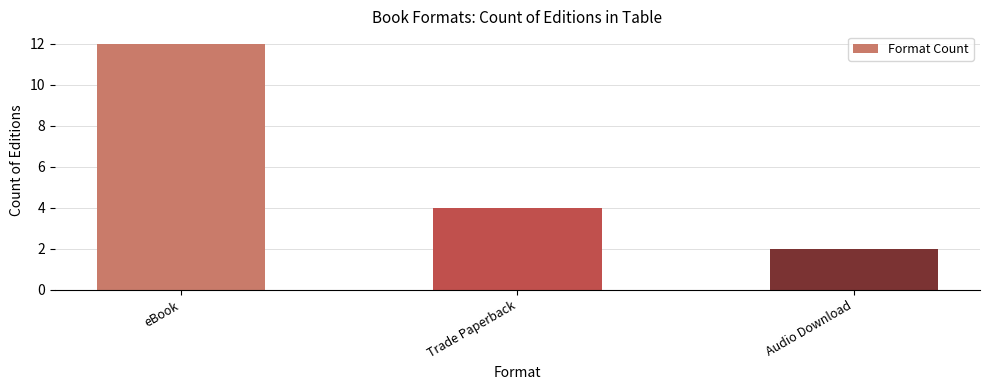

Reading left to right, list all the values displayed in this chart.

12	4	2